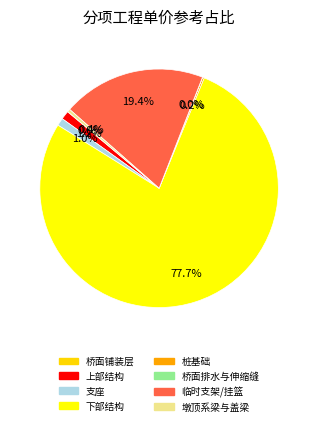

Between 上部结构 and 桥面排水与伸缩缝, which is larger?

上部结构